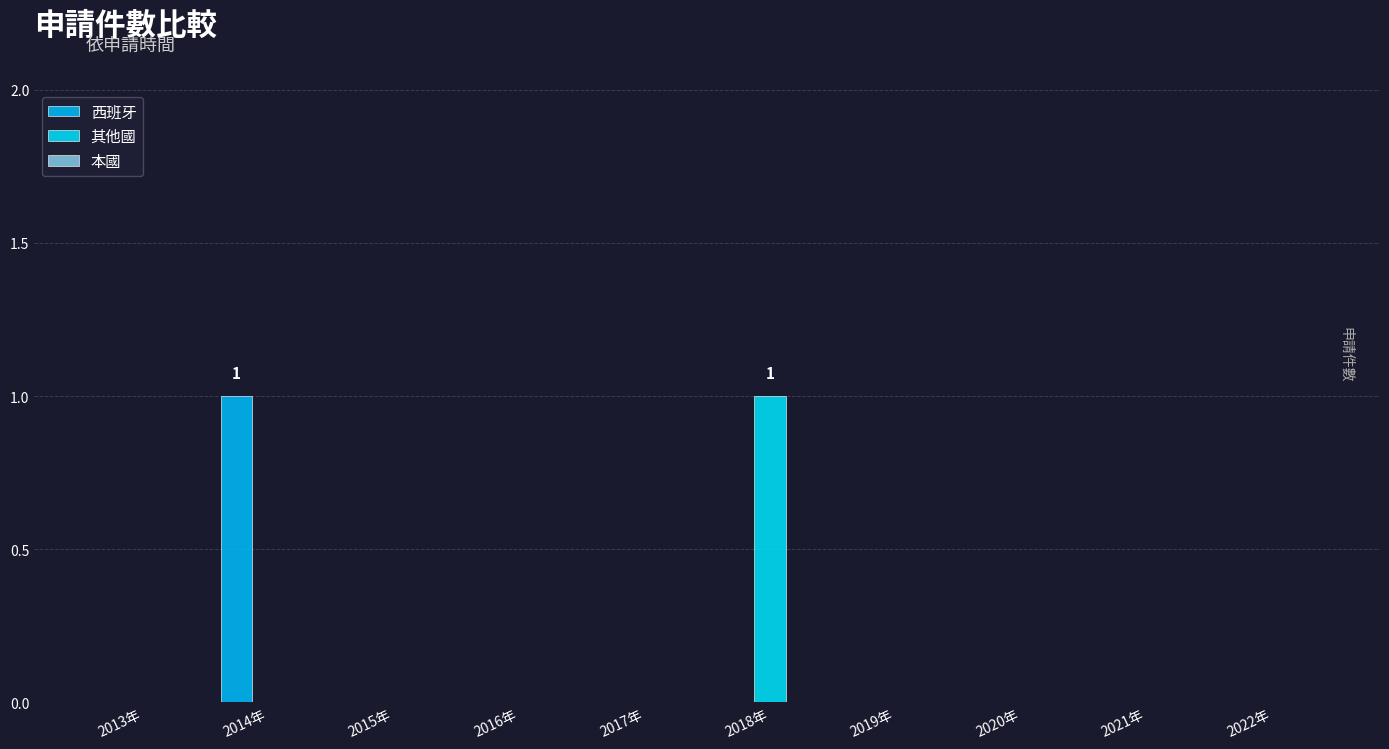

How many groups of bars are there?

10